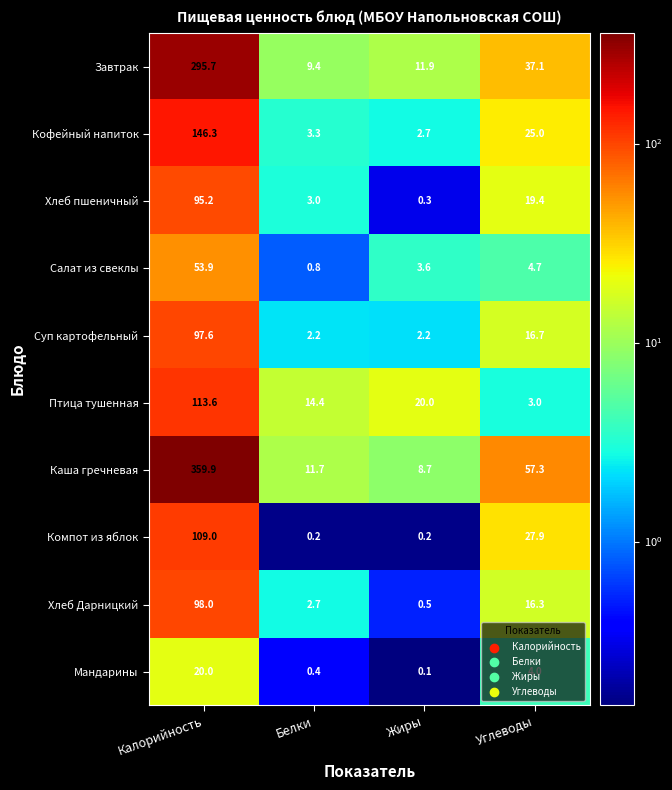

What is the difference between the highest and lowest values at Калорийность?

339.9